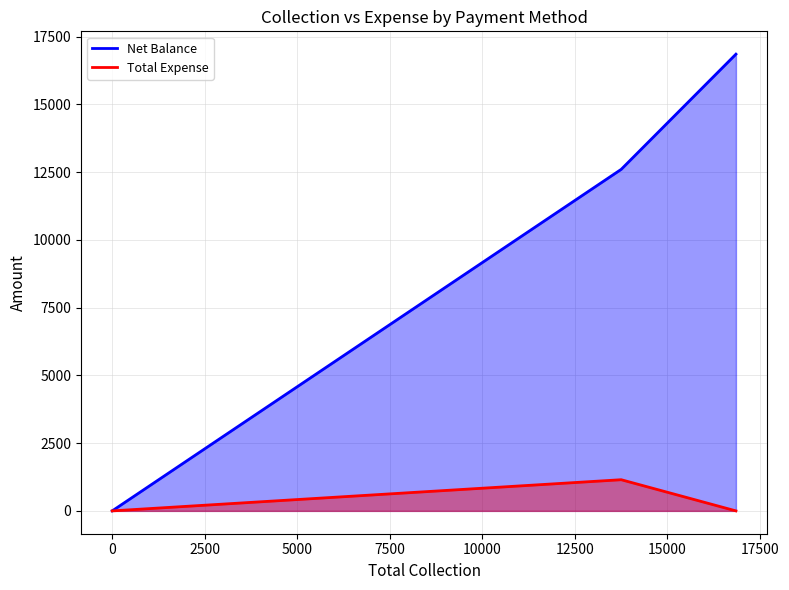

Is the value of Total Expense at Other greater than the value of Net Balance at Online?

No